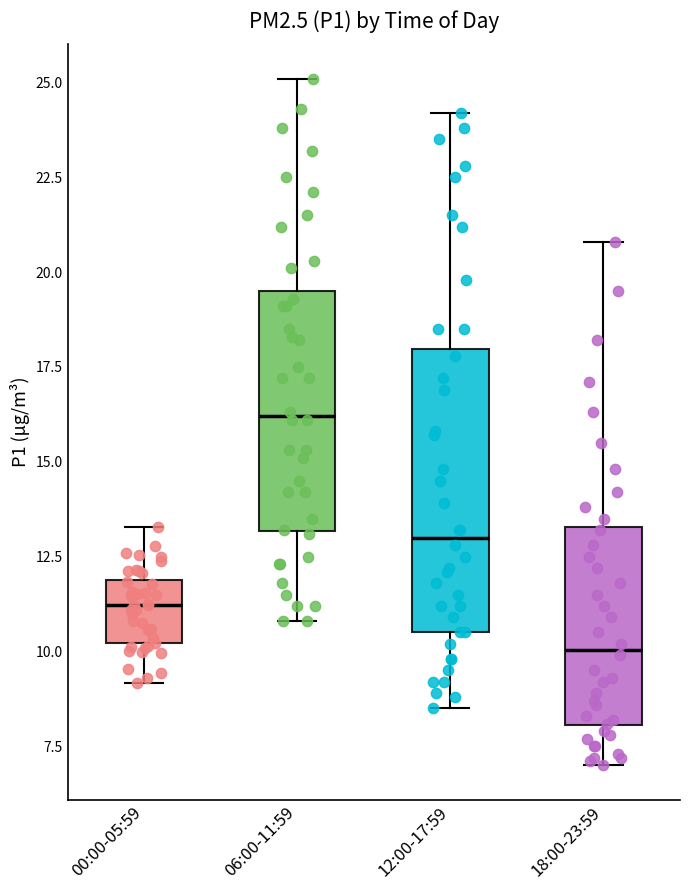

Which box has the lowest median line?

18:00-23:59